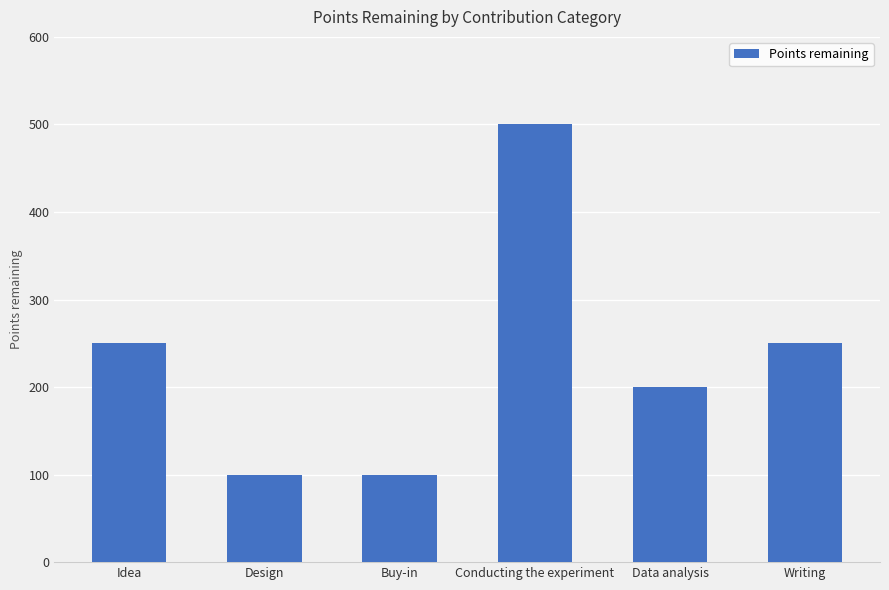

What is the average value?

233